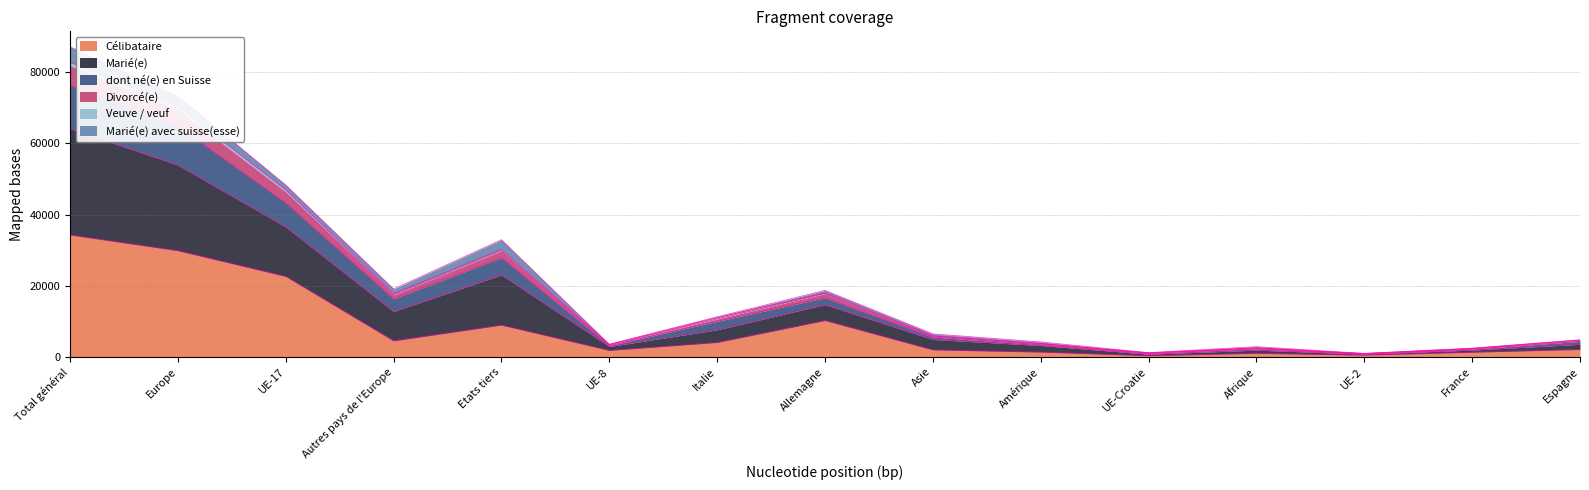

Between UE-17 and Total général, which is larger?

Total général